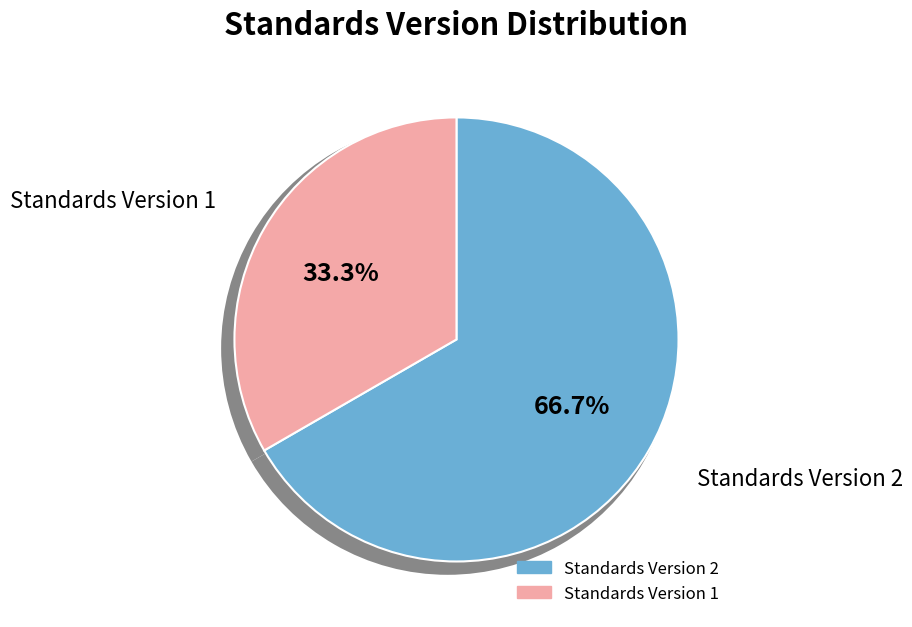

How many slices are in this pie chart?

2